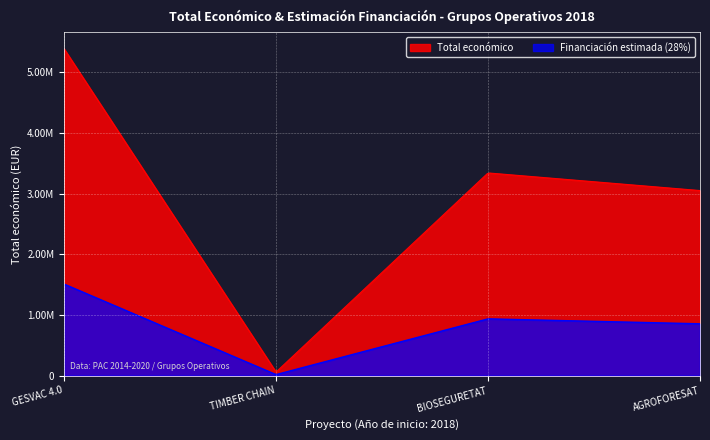

At which label is the value closest to 2724639?

AGROFORESAT